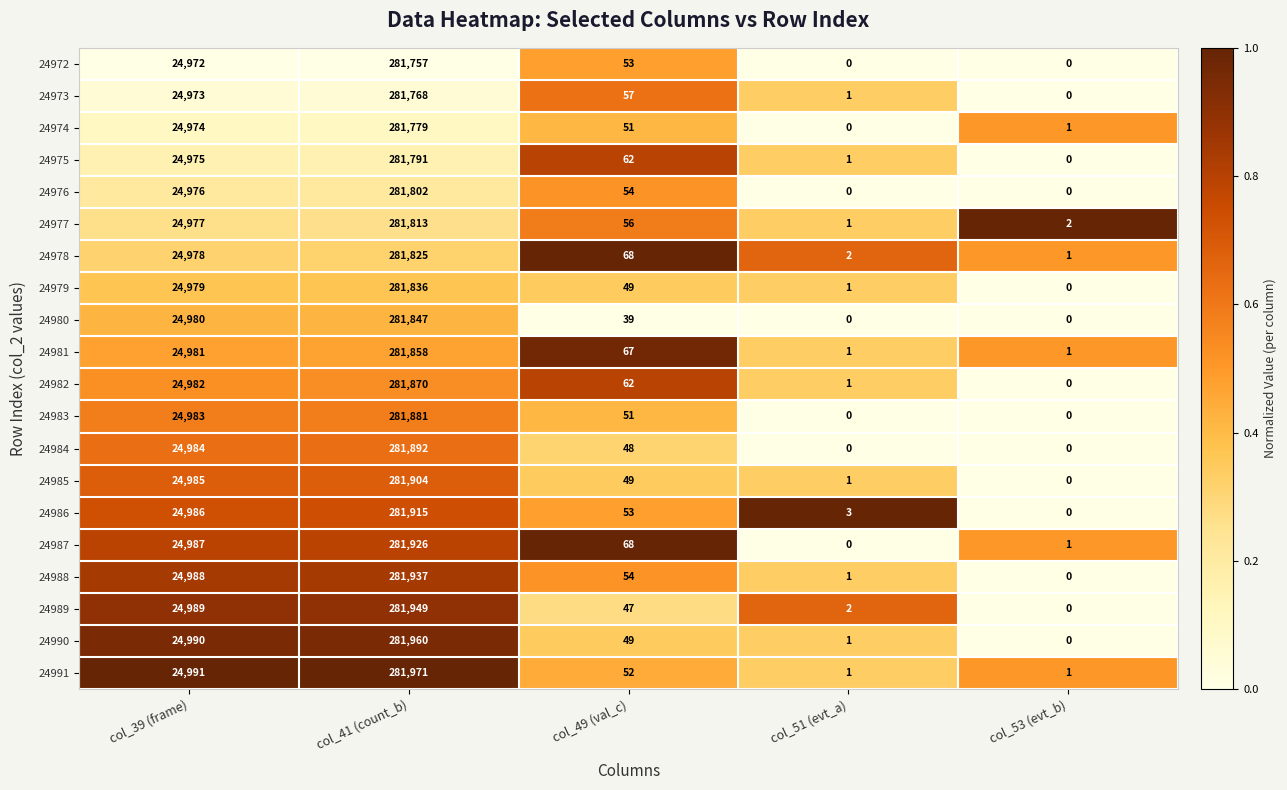

List the labels in order of 24974 value, largest first.

col_41 (count_b), col_39 (frame), col_49 (val_c), col_53 (evt_b), col_51 (evt_a)